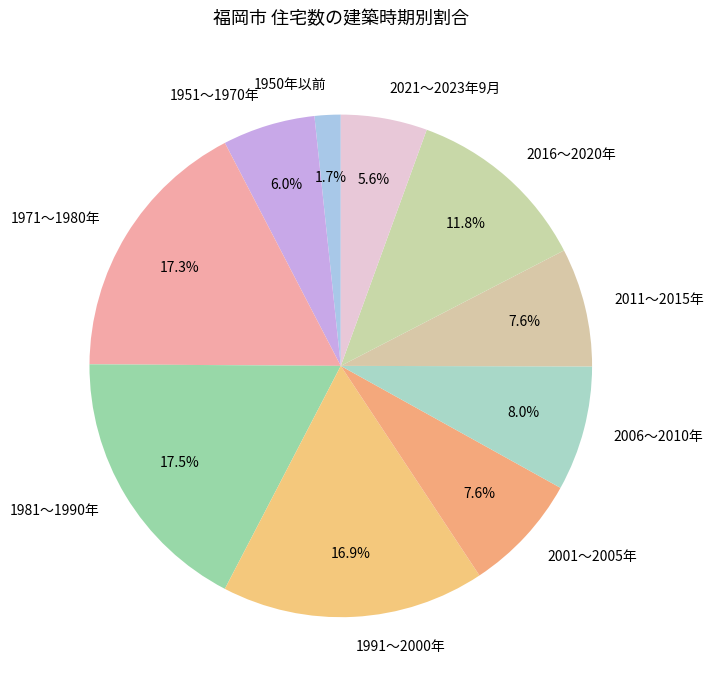

To the nearest percent, what is the difference between the 1950年以前 and 2001～2005年 slice percentages?

6%